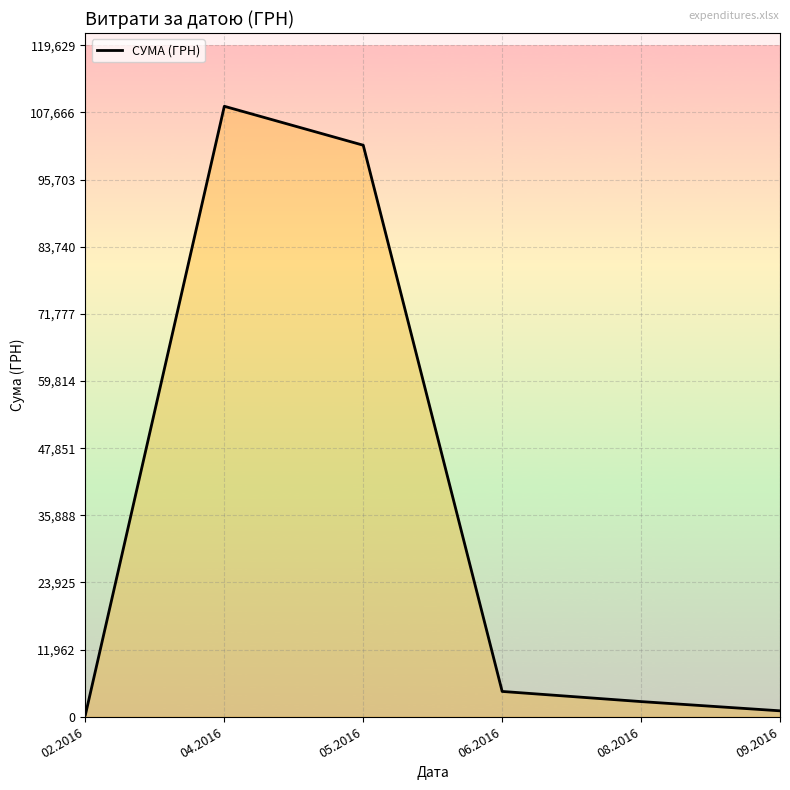

What is the sum of the values at 08.2016 and 05.2016?

104523.1